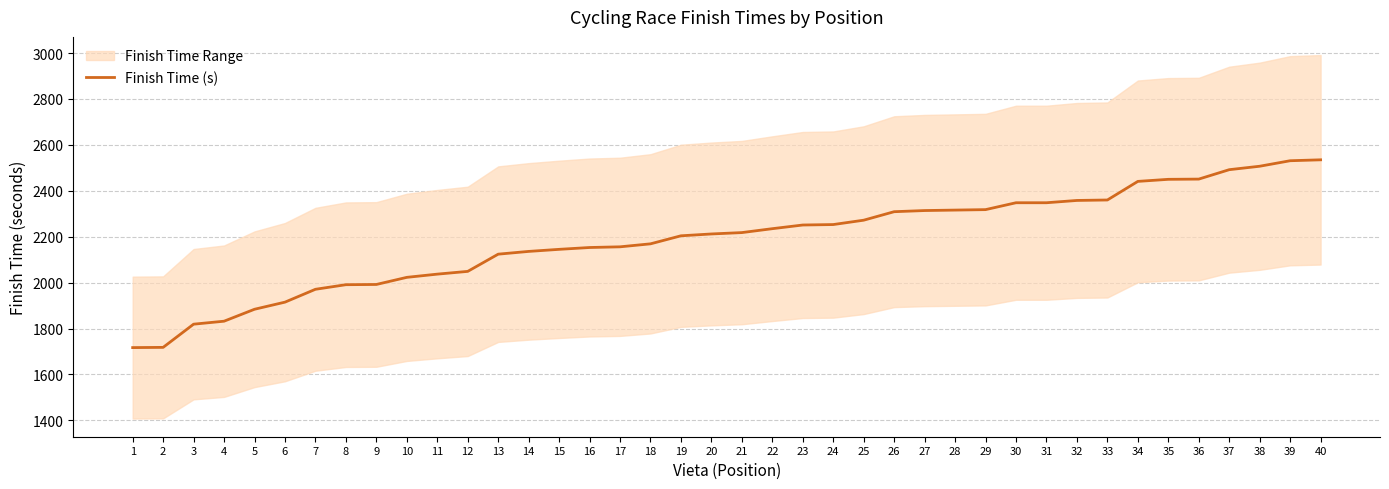

Reading left to right, what are all the values shown in this chart?

1=1717	2=1718	3=1819	4=1832	5=1884	6=1915	7=1971	8=1991	9=1992	10=2023	11=2037	12=2049	13=2124	14=2136	15=2145	16=2153	17=2156	18=2169	19=2204	20=2212	21=2218	22=2235	23=2251	24=2253	25=2272	26=2309	27=2314	28=2316	29=2318	30=2348	31=2348	32=2358	33=2360	34=2441	35=2450	36=2451	37=2492	38=2507	39=2531	40=2535